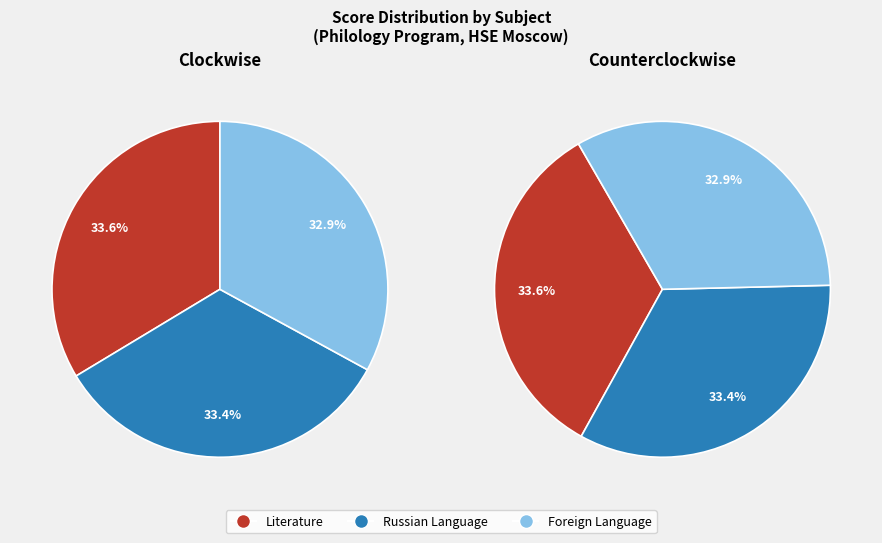

Do 1 and 6 together represent more than half of the pie?

No